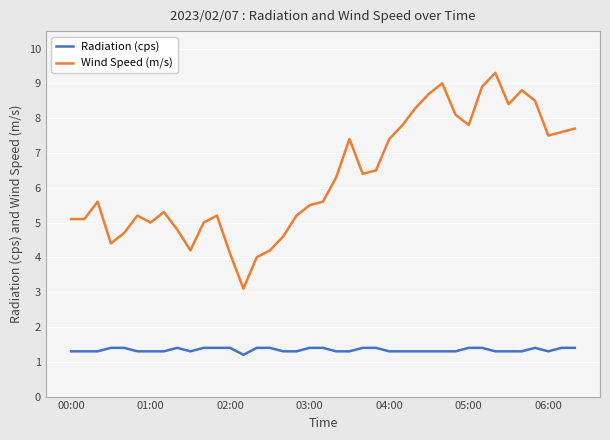

True or false: Wind Speed (m/s) and Radiation (cps) cross at least once.

False